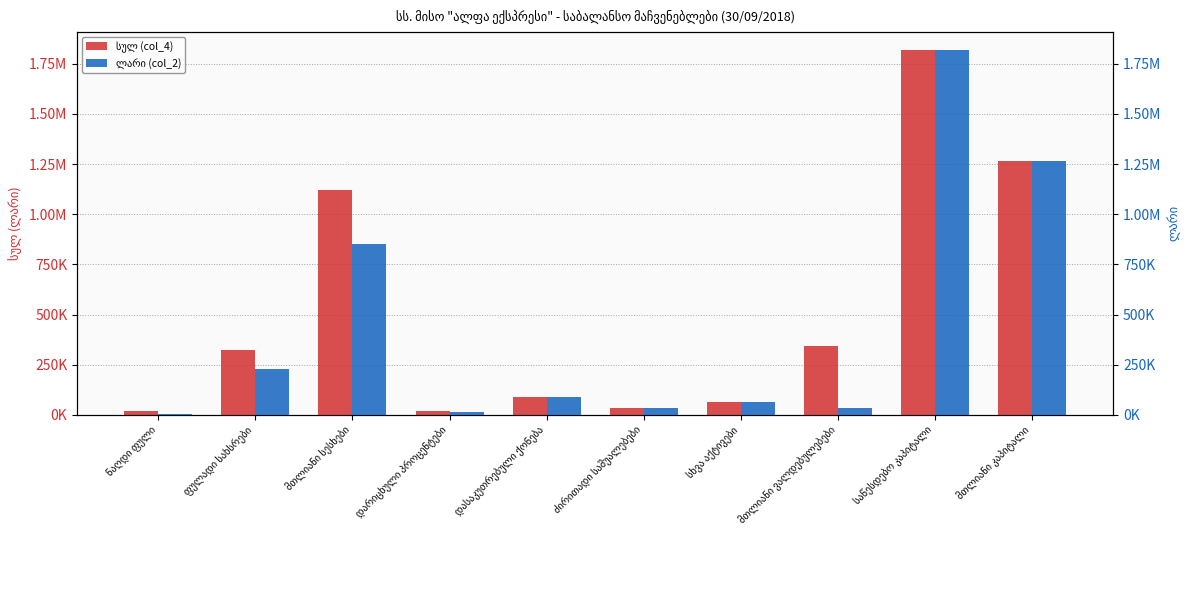

Reading right to left, extract all data points from this chart.

სულ (col_4): 1265920.1	1820000.0	344357.2	63207.5	31895.4	89839.4	18031.6	1120676.5	323423.5	20133.2
ლარი (col_2): 1265920.1	1820000.0	35328.9	63136.2	31895.4	89839.4	12156.3	853082.5	229428.4	5721.9